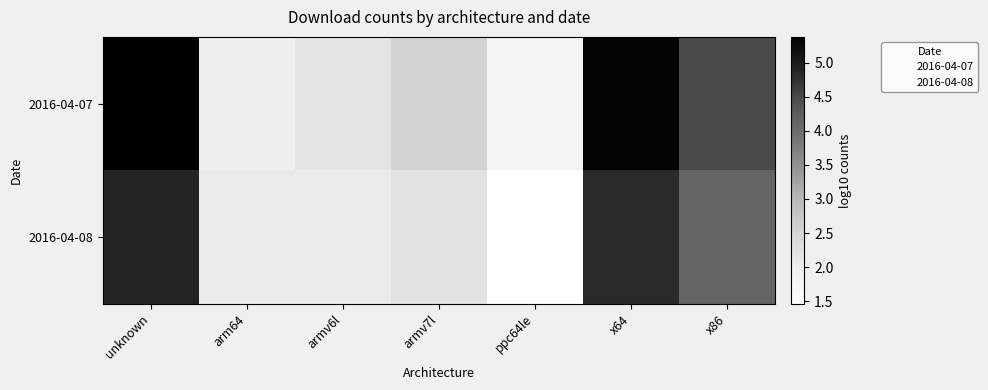

Count the number of categories in the chart.

7